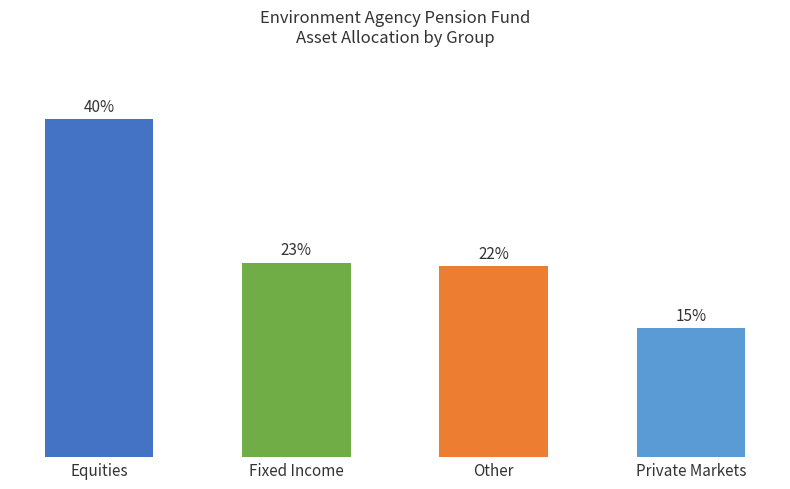

List the labels in order of value, largest first.

Equities, Fixed Income, Other, Private Markets